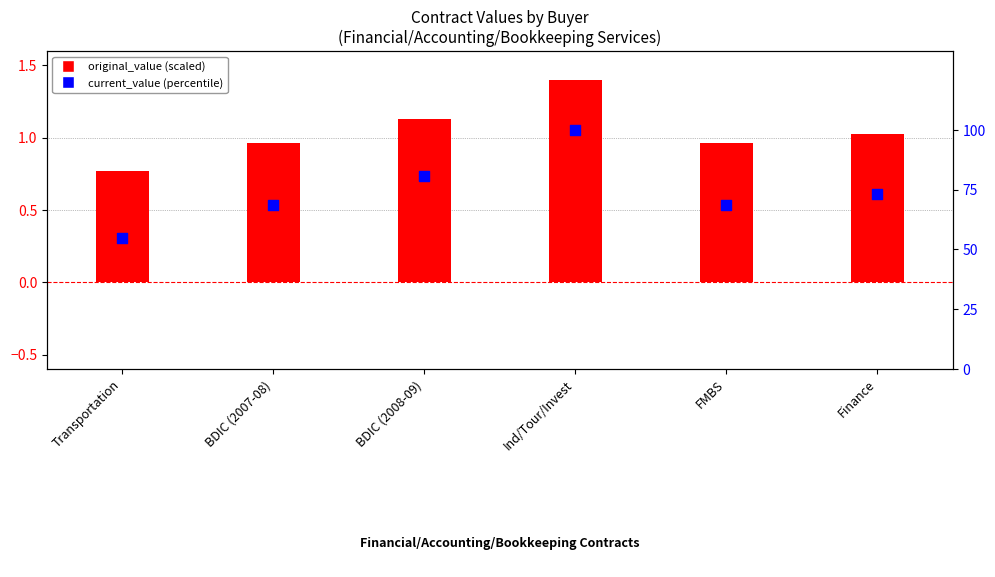

Which series contains the highest Y value?

current_value (percentile)